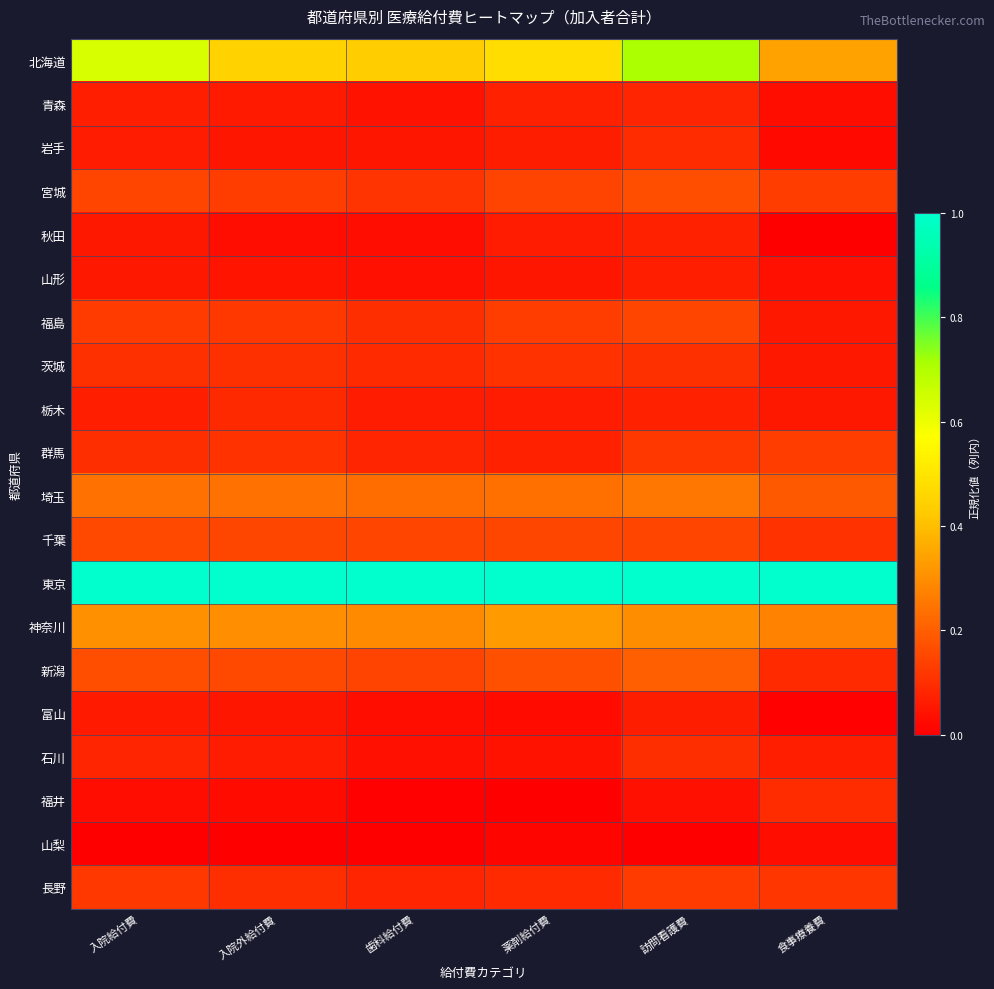

List the series in order of their peak value, lowest first.

山梨, 富山, 山形, 秋田, 青森, 栃木, 岩手, 福井, 石川, 茨城, 長野, 群馬, 福島, 千葉, 宮城, 新潟, 埼玉, 神奈川, 北海道, 東京